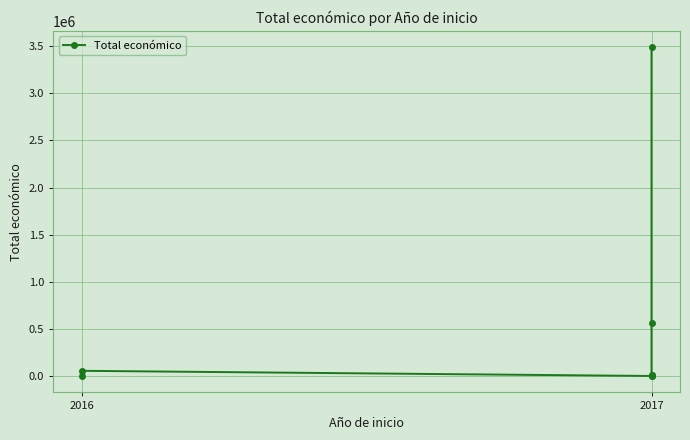

What is the sum of the values at 7 and 6?

4052853